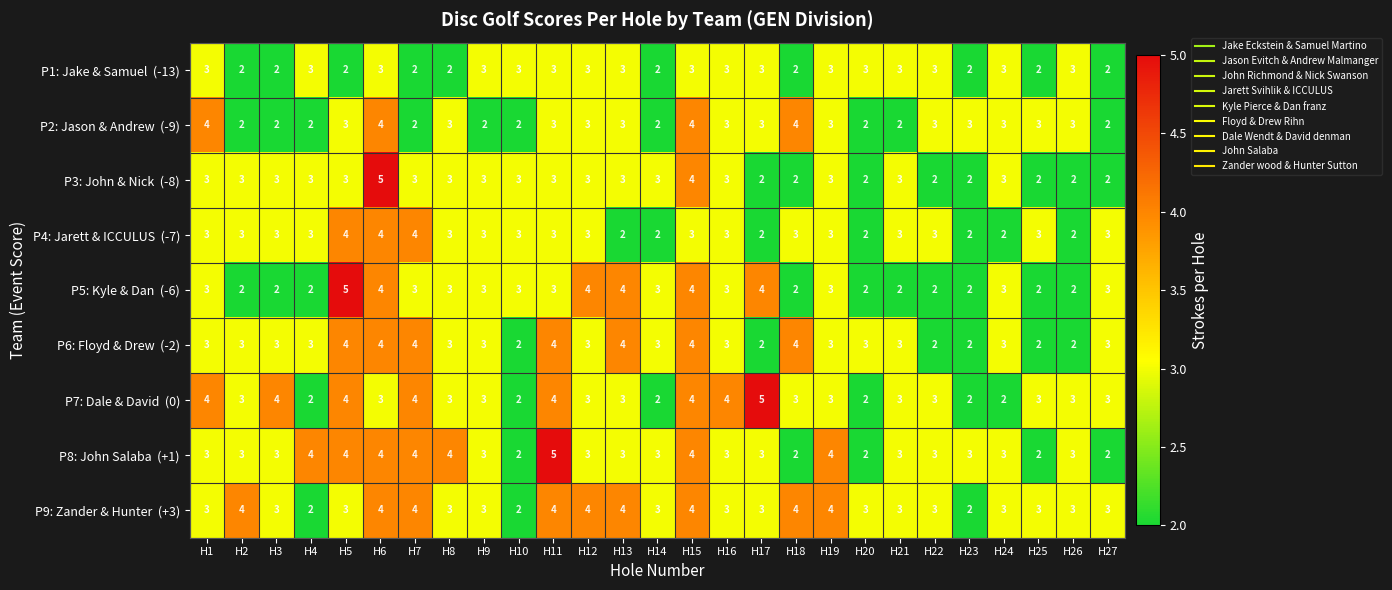

What is the smallest value displayed?

2